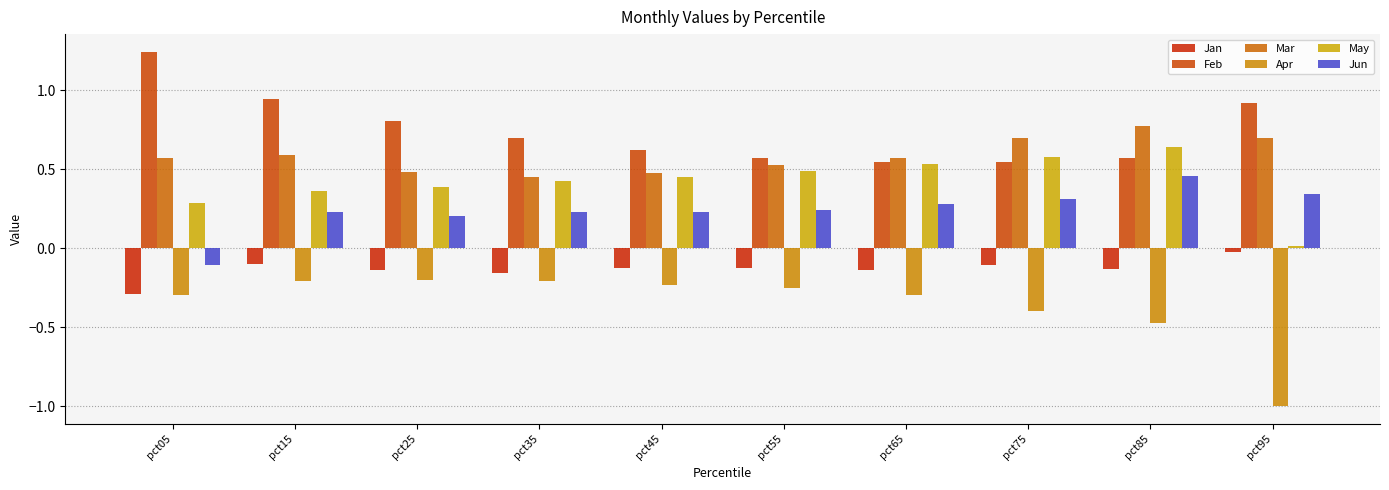

Rank the series at pct85 from lowest to highest value.

Apr, Jan, Jun, Feb, May, Mar